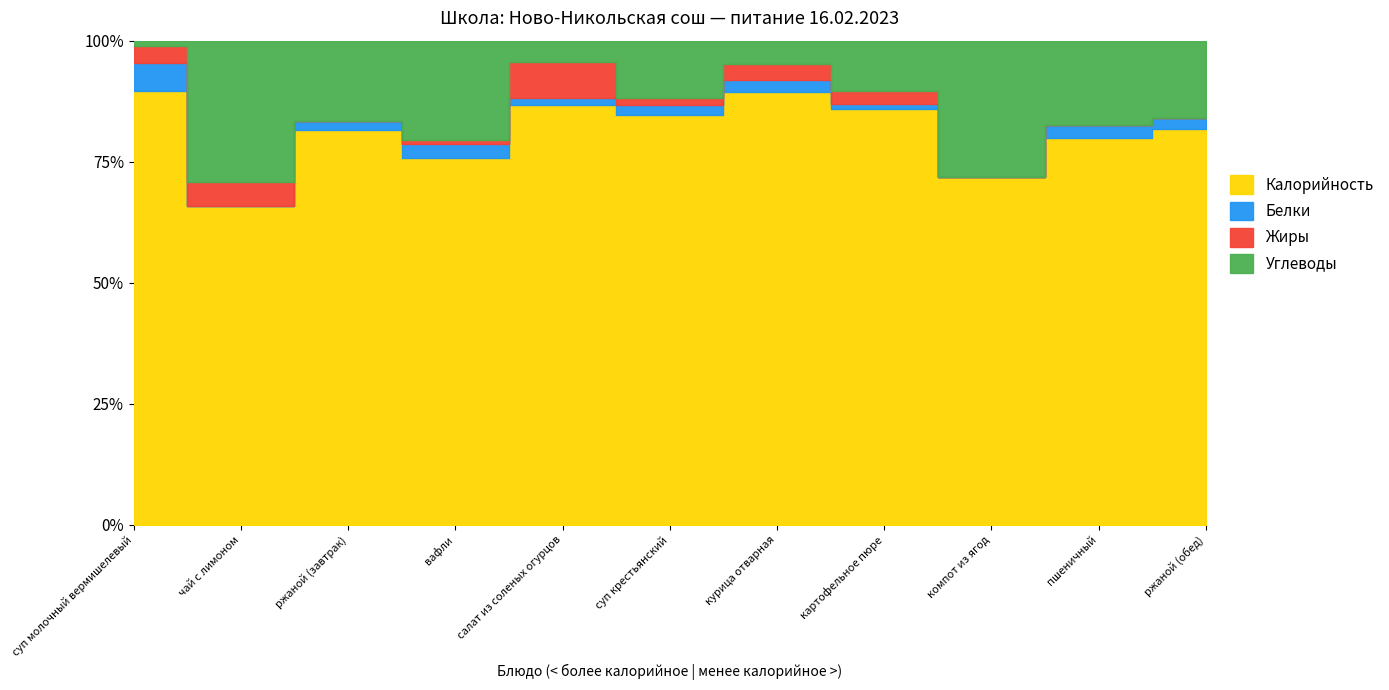

Is it true that Калорийность equals 329 at суп молочный вермишелевый?

True